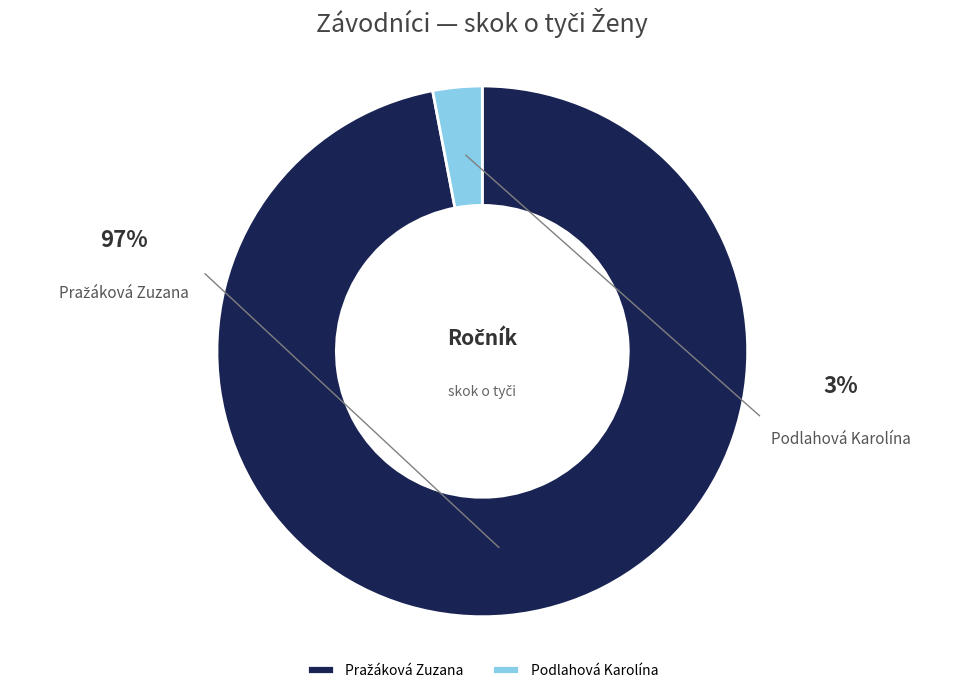

Do Podlahová Karolína and Pražáková Zuzana together represent more than half of the pie?

Yes